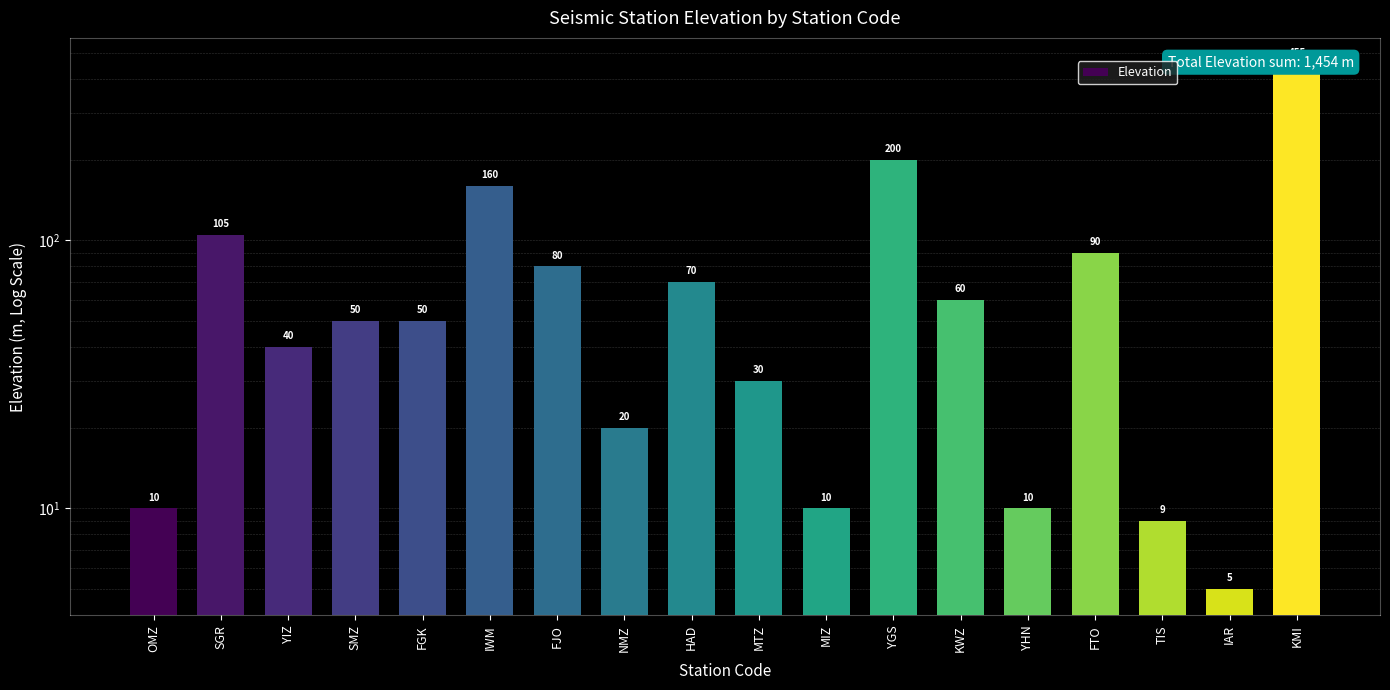

What is the difference between the second highest and second lowest values?

191